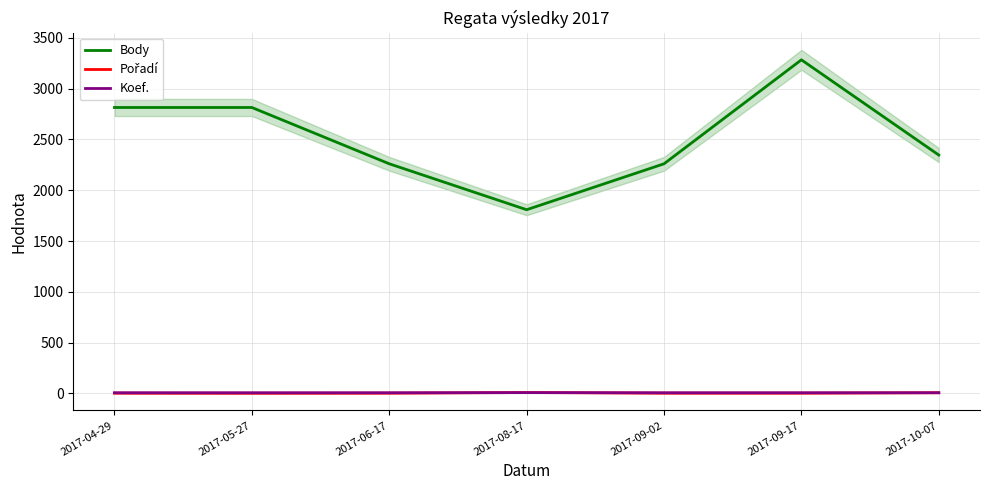

List the labels in order of Body value, smallest first.

2017-08-17, 2017-06-17, 2017-09-02, 2017-10-07, 2017-04-29, 2017-05-27, 2017-09-17